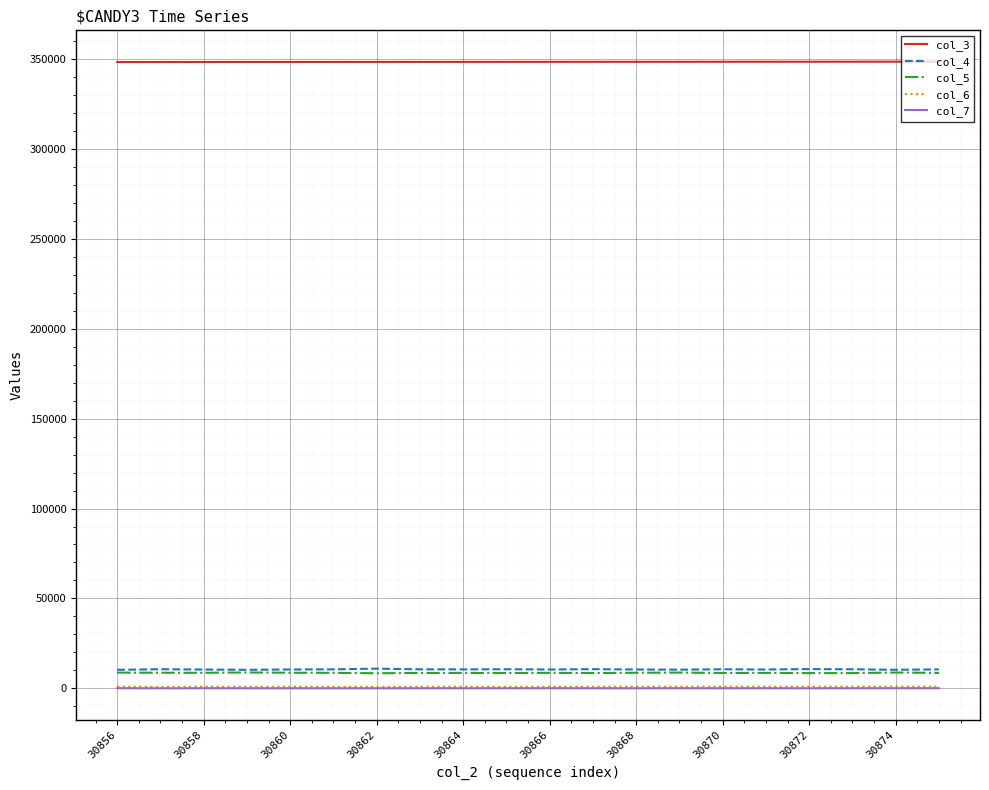

How many series are shown in this chart?

5